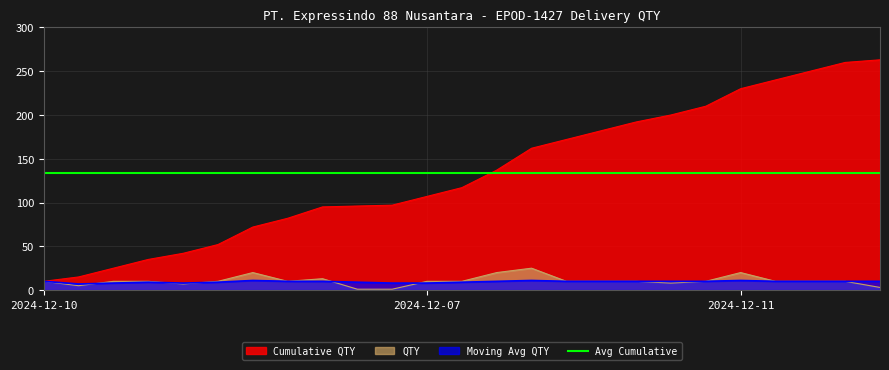

What is the approximate value of Moving Avg QTY at 19?

10